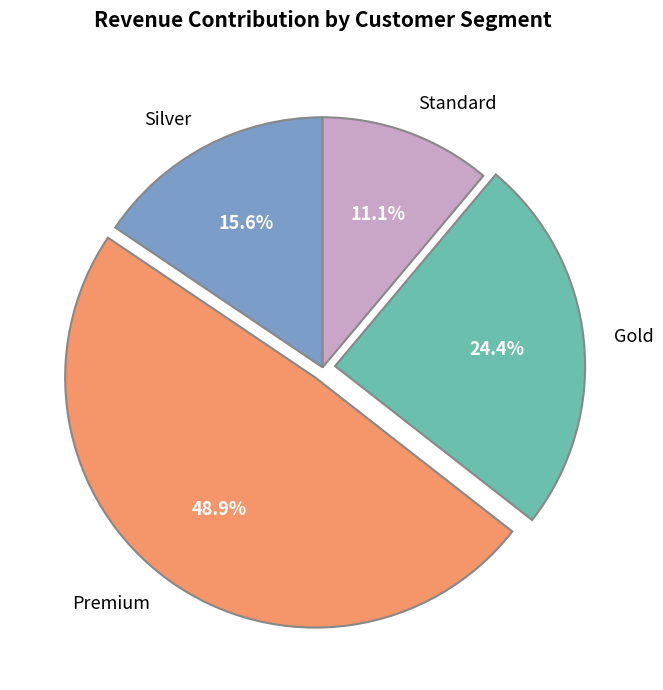

How many segments does this pie chart have?

4